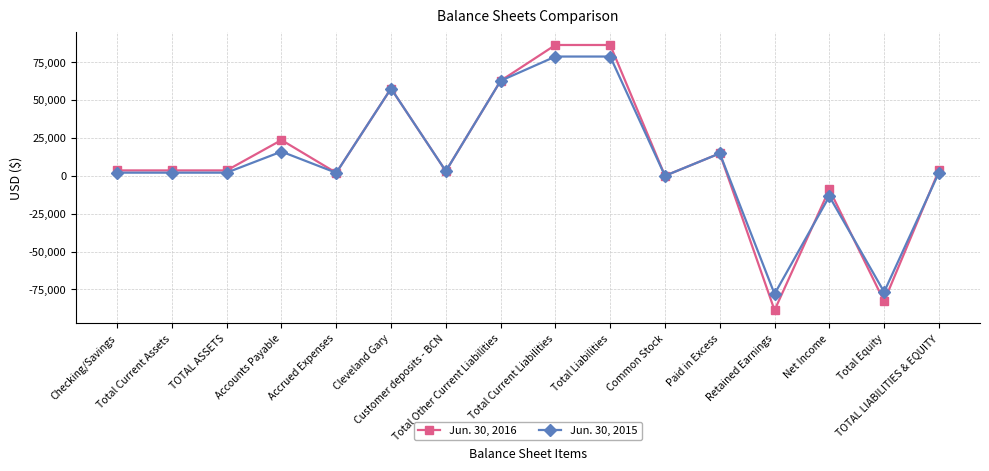

How many data points does each series have?

16